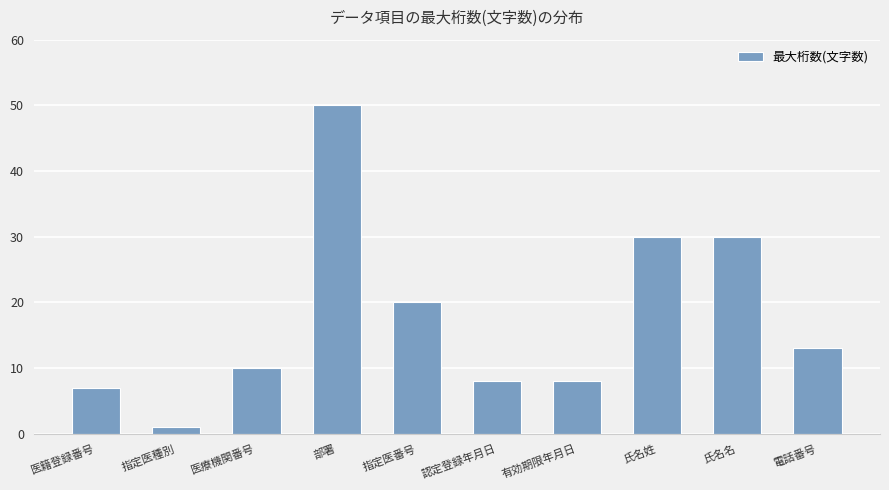

What is the value of the 8th bar from the left?

30